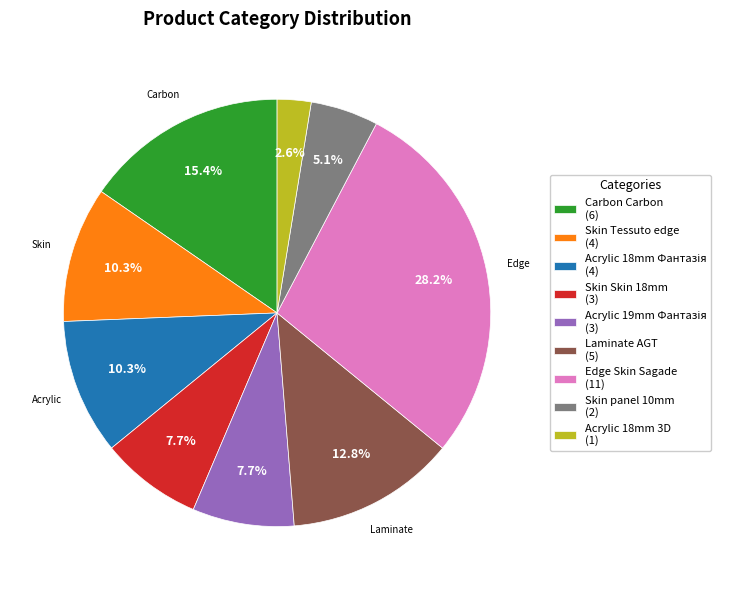

What is the largest slice in the pie chart?

Edge Skin Sagade (11)